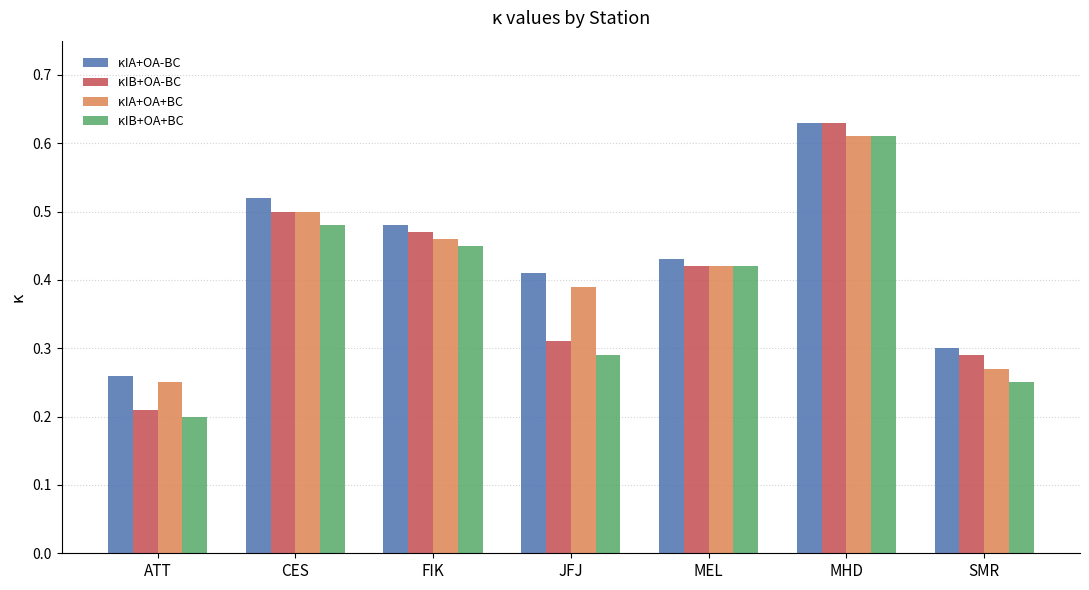

True or false: κIB+OA+BC has a value of 0.3 at JFJ.

True